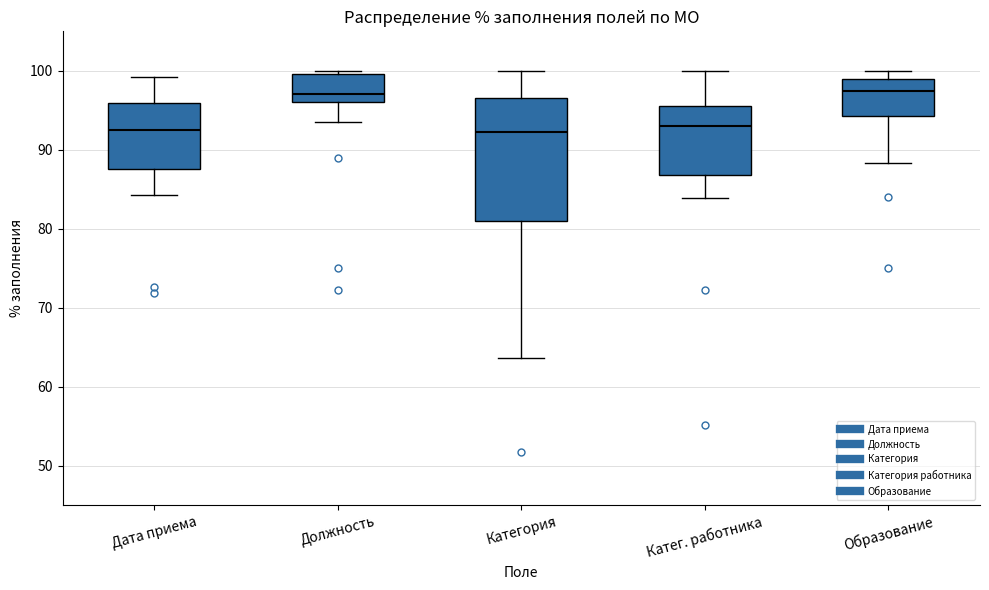

Reading left to right, transcribe this box plot: for each box, give where its median line is, the range the box spans, and where its two whiskers end, as read against the y-axis. The values are not printed on the chart, so give them approximately, as read against the axis.

Дата приема: median 93, box 88 to 96, whiskers 84 to 99
Должность: median 97, box 96 to 100, whiskers 94 to 100 (just above the box's upper edge)
Категория: median 92, box 81 to 97, whiskers 64 to 100
Катег. работника: median 93, box 87 to 96, whiskers 84 to 100
Образование: median 97, box 94 to 99, whiskers 88 to 100